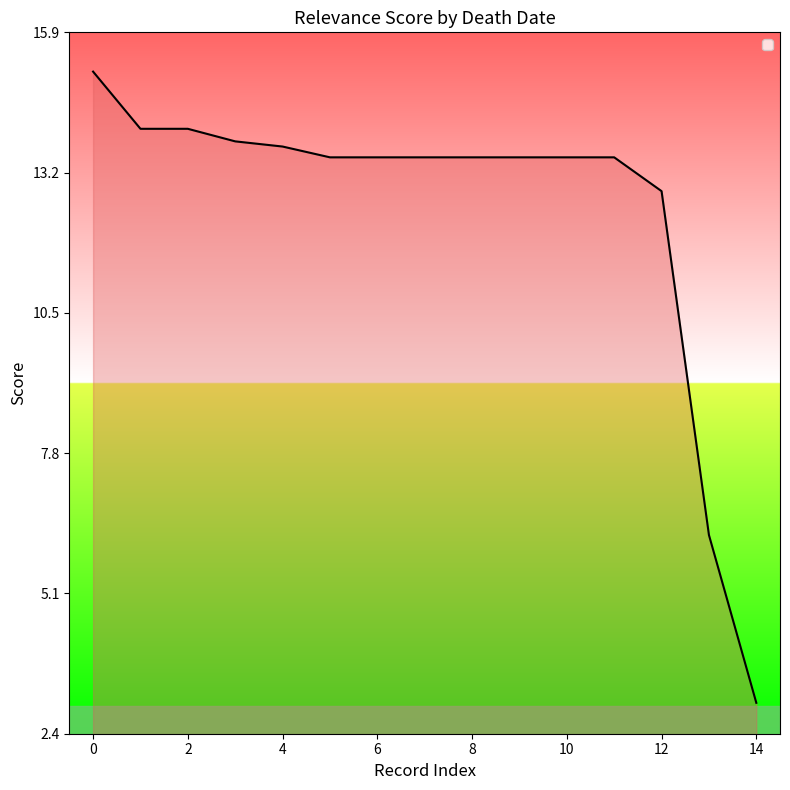

What is the difference between the maximum and minimum values?

12.2